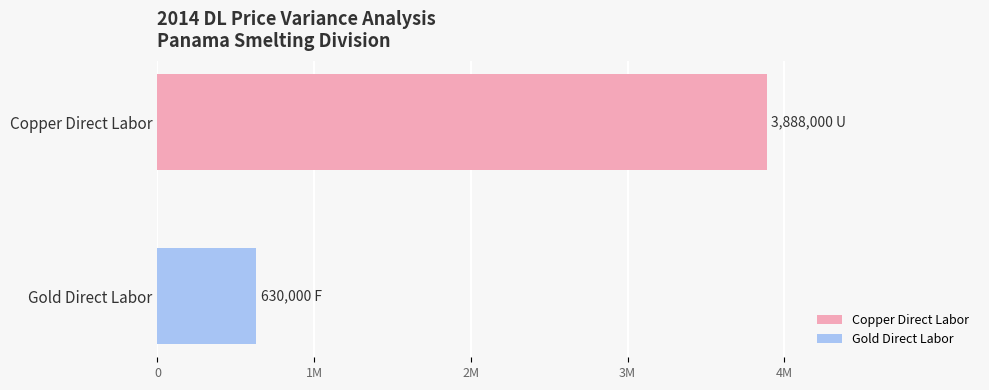

What is the change in value from Copper Direct Labor to Gold Direct Labor?

-3258000